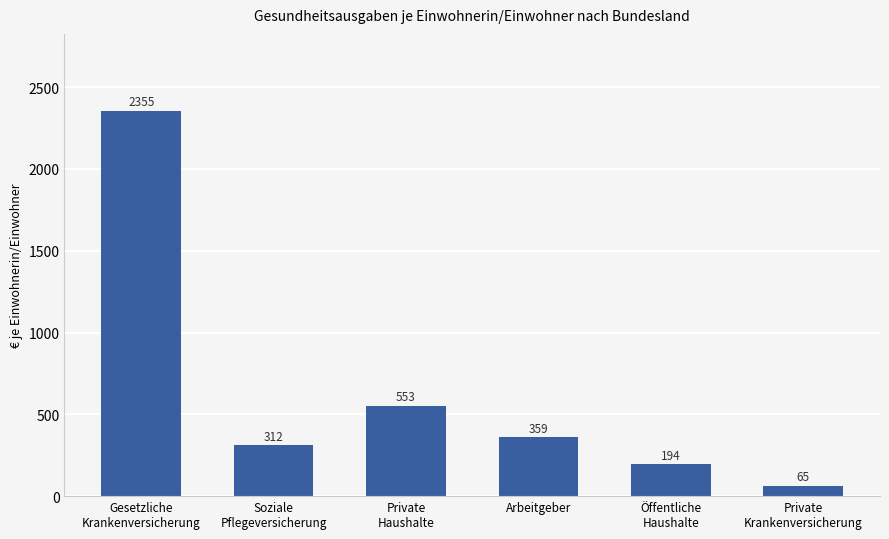

Where is the data nearest to the value 1210?

Private
Haushalte